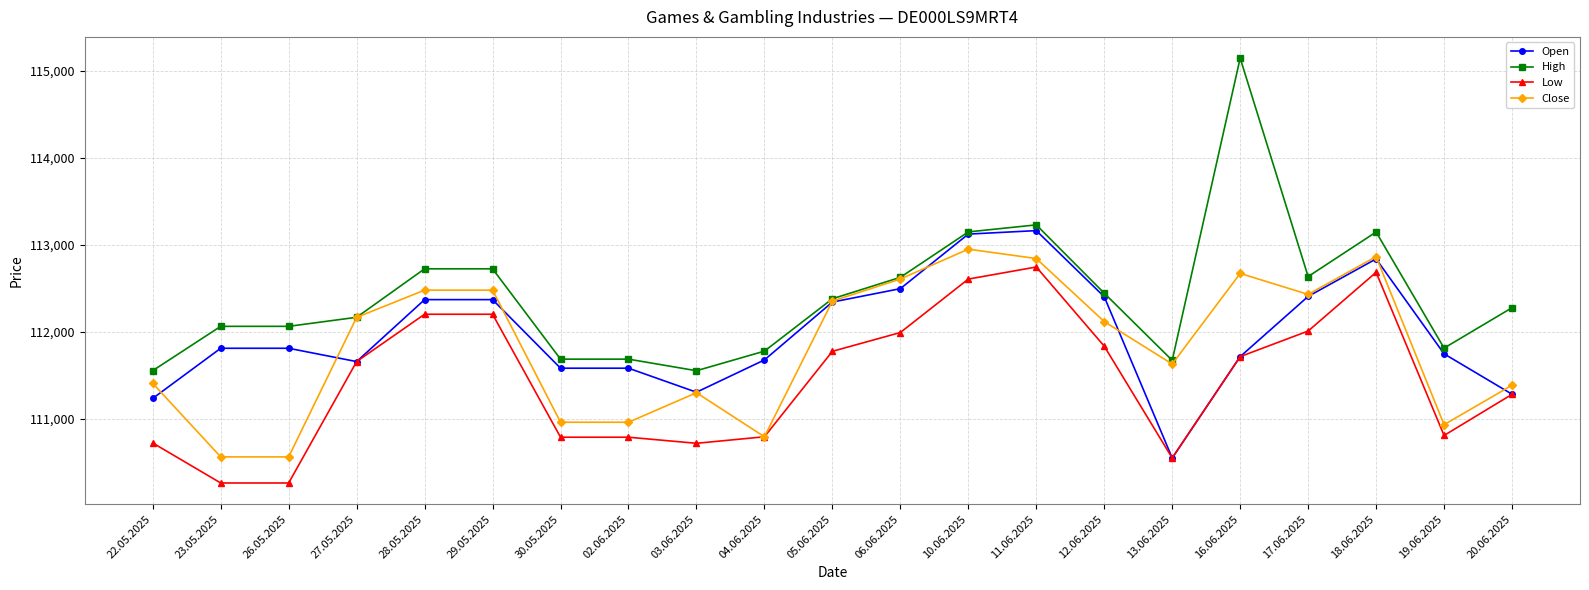

Is it true that Low equals 157462 at 28.05.2025?

False